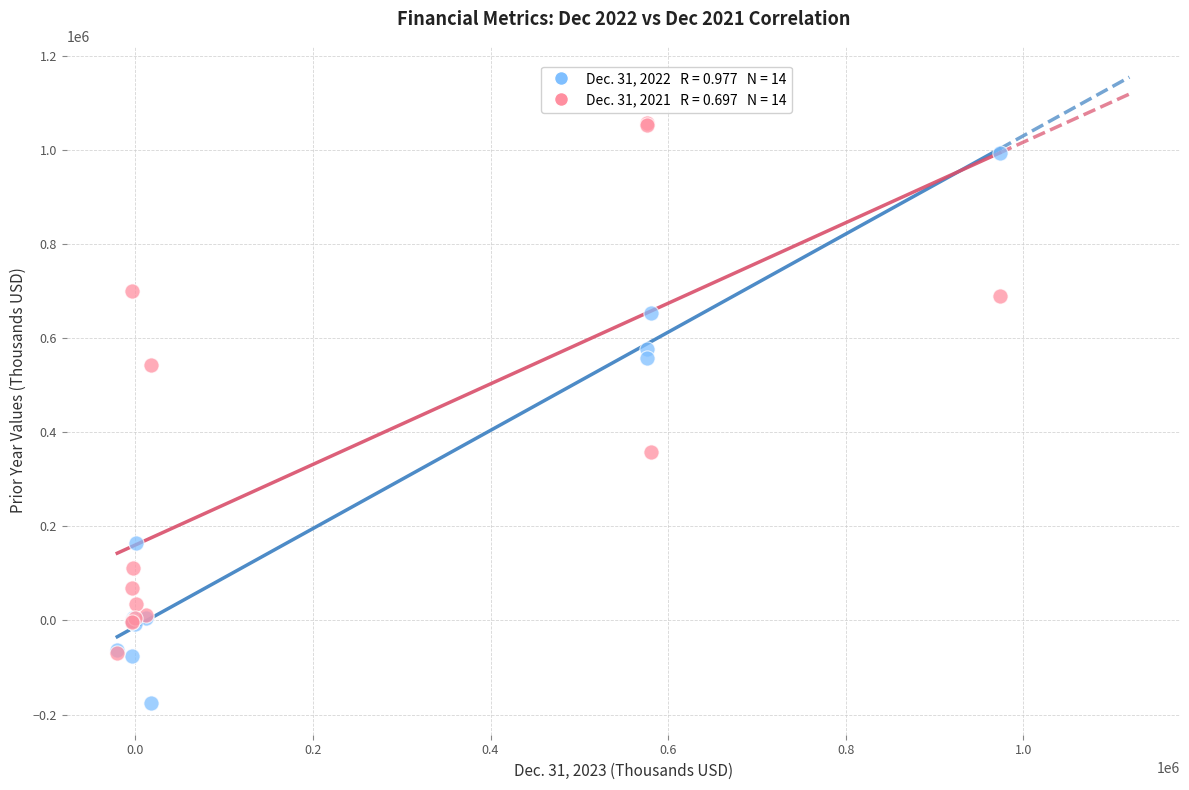

Across all series, what Y value is closest to 441172?

358259